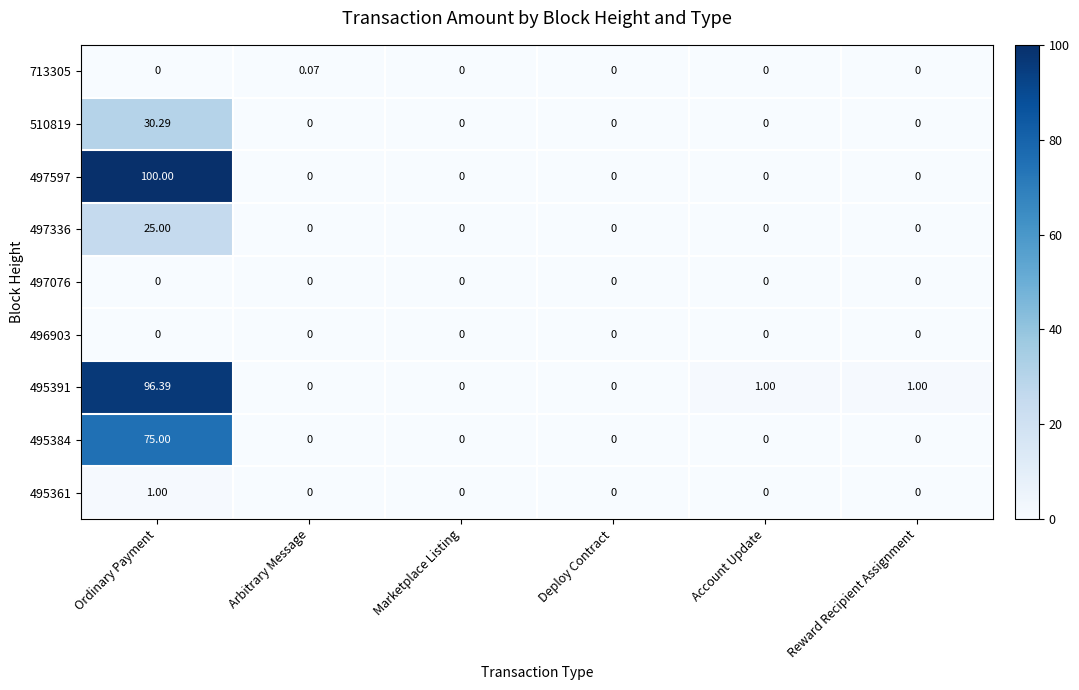

Which label corresponds to the largest value in the chart?

Ordinary Payment